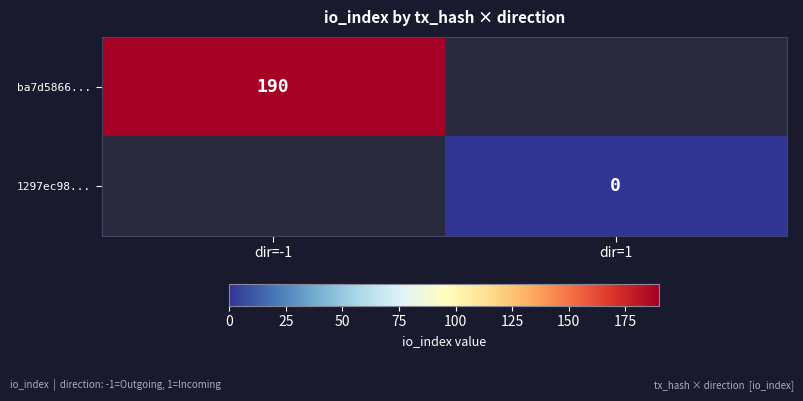

True or false: ba7d5866... has a value of 190 at dir=-1.

True